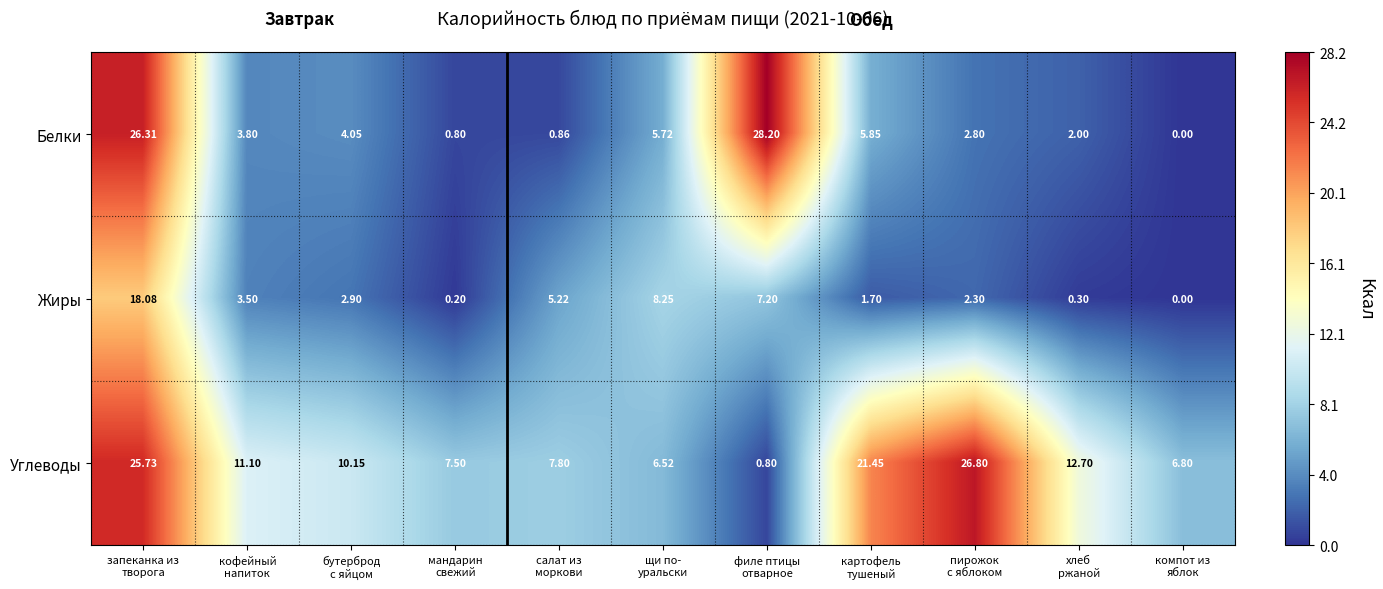

List the series in order of their peak value, highest first.

Белки, Углеводы, Жиры